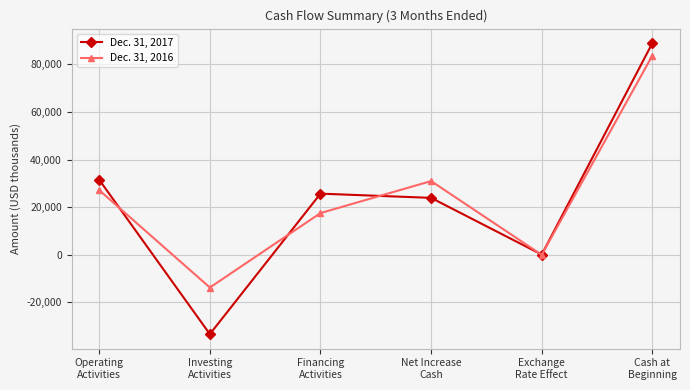

How many data points does each series have?

6